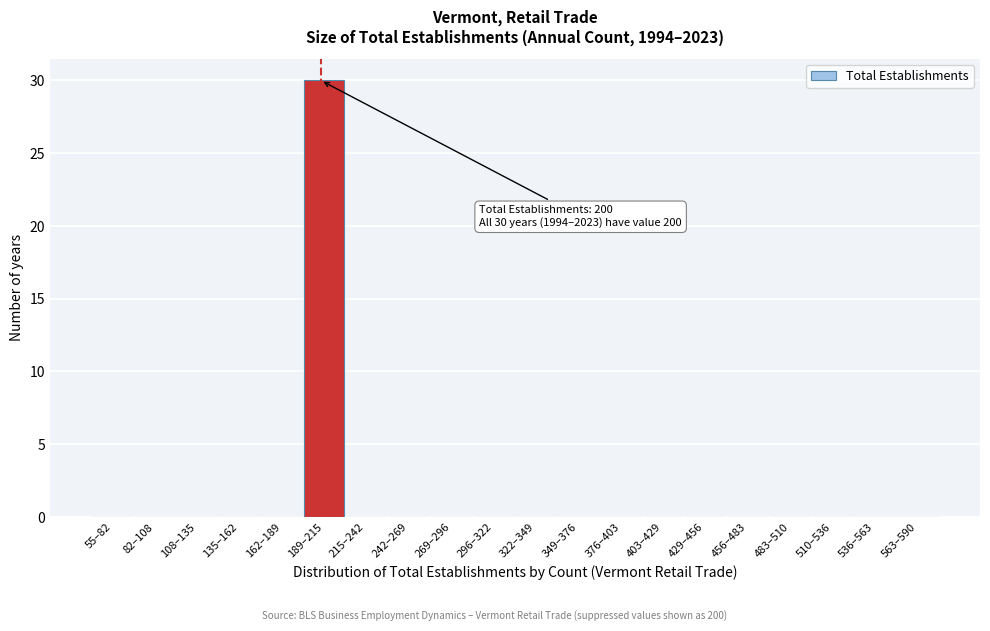

Reading right to left, extract all data points from this chart.

563–590=0	536–563=0	510–536=0	483–510=0	456–483=0	429–456=0	403–429=0	376–403=0	349–376=0	322–349=0	296–322=0	269–296=0	242–269=0	215–242=0	189–215=30	162–189=0	135–162=0	108–135=0	82–108=0	55–82=0